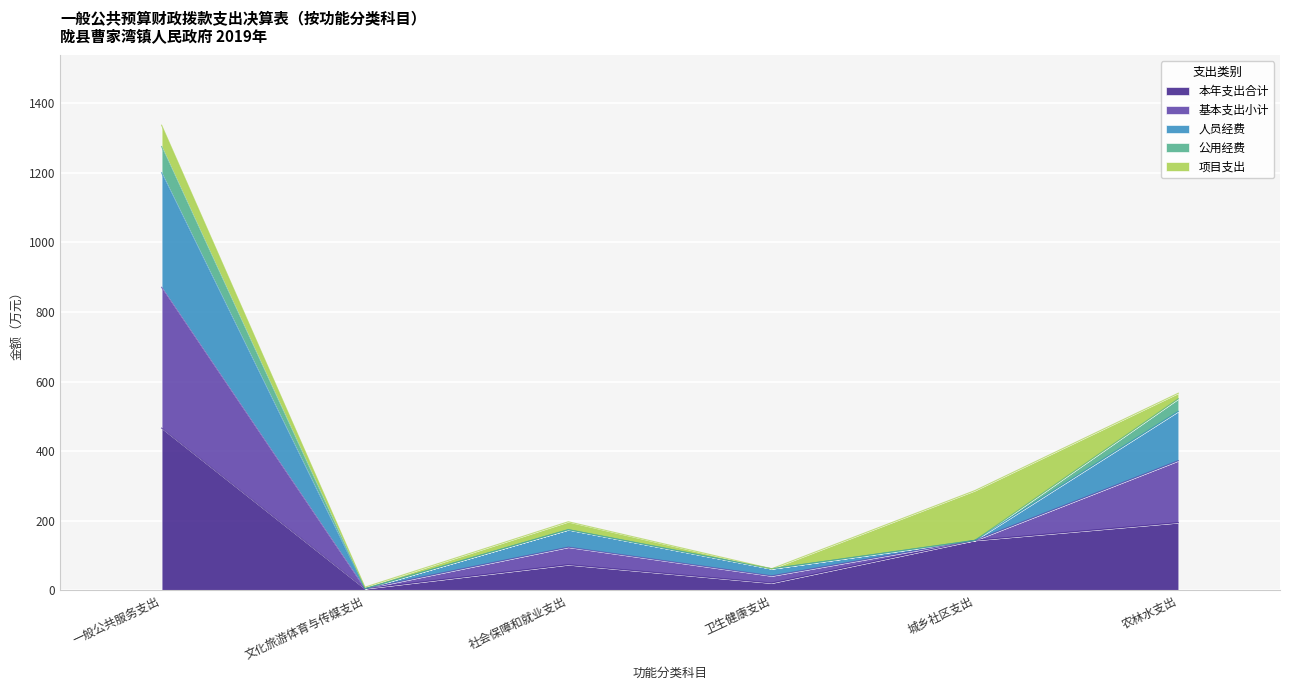

True or false: 本年支出合计 has a value of 143.2 at 城乡社区支出.

True